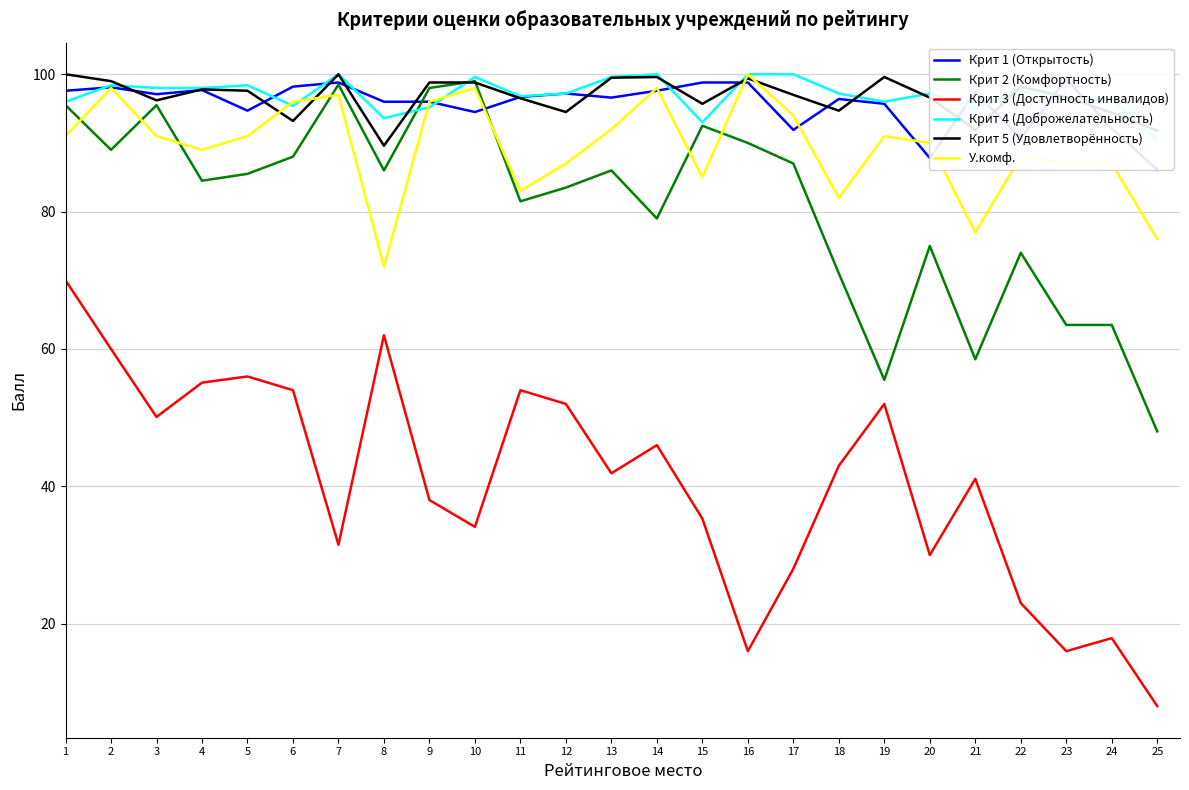

In Крит 5 (Удовлетворённость), how many points are higher than both neighbors (excluding endpoints)?

6